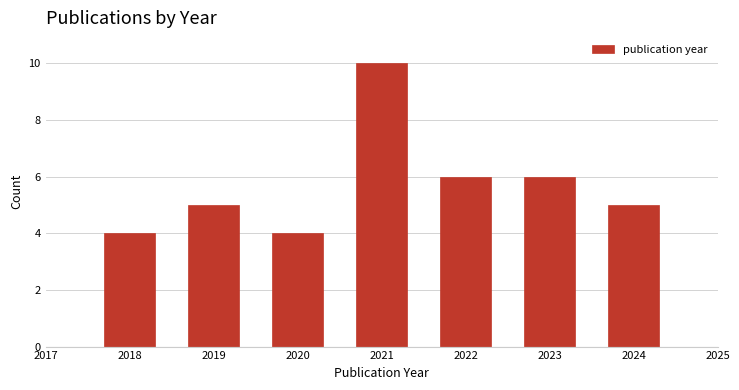

Reading right to left, transcribe all the data shown in this chart.

5	6	6	10	4	5	4